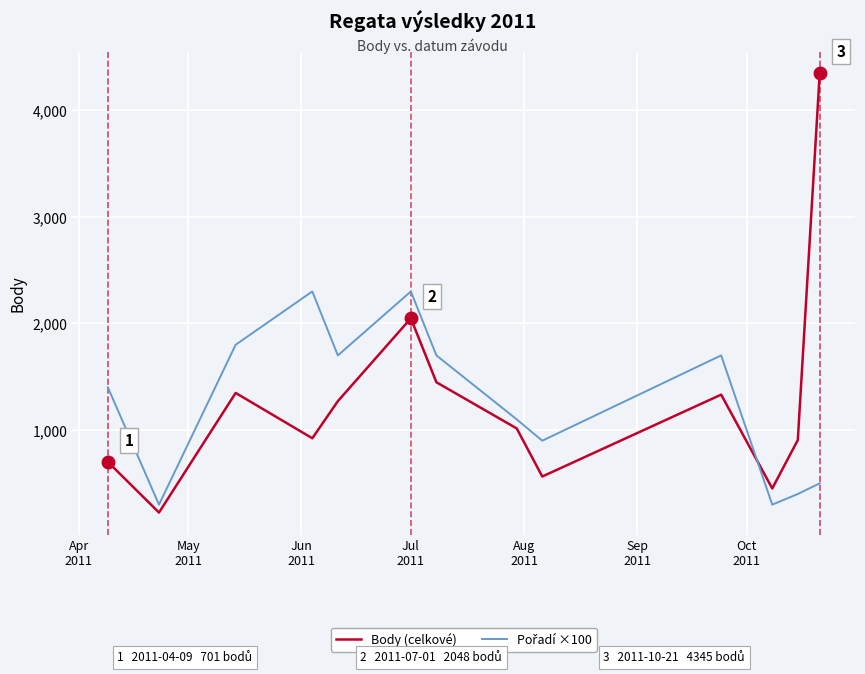

What is the maximum value shown in the chart?

4345